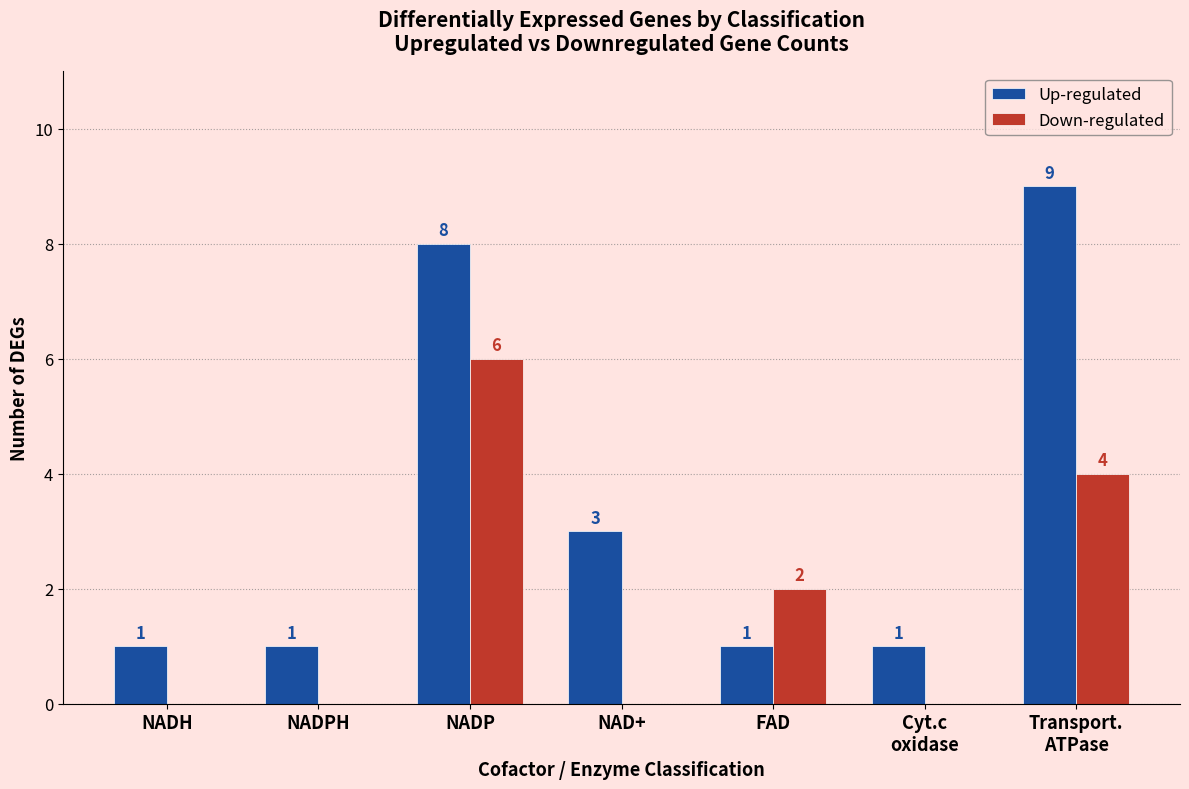

What are all the series names shown in the legend?

Up-regulated, Down-regulated